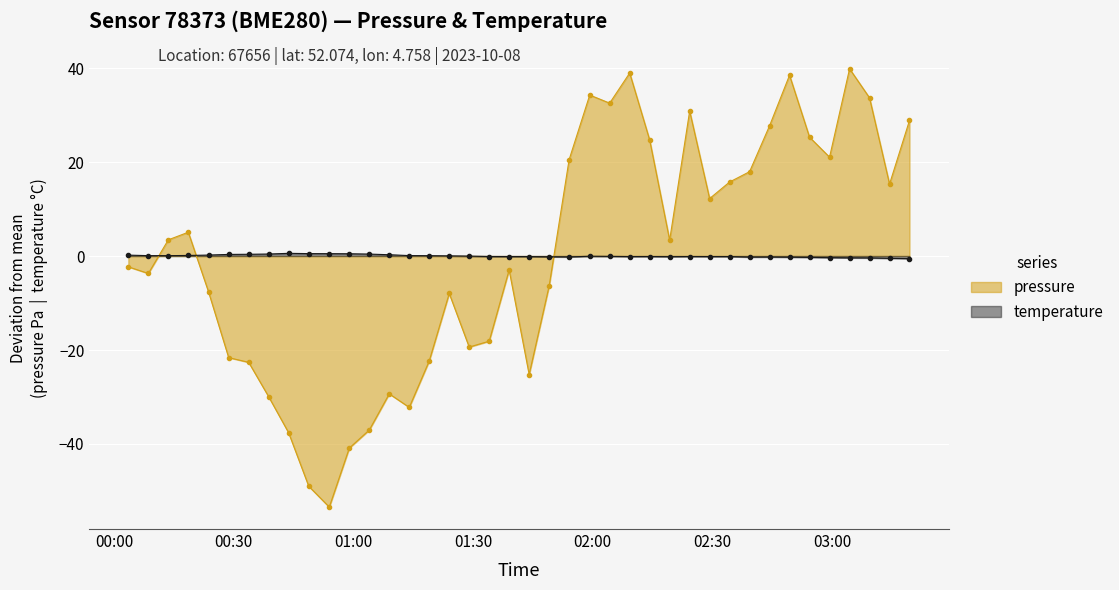

How many data points in temperature are less than 0?

23